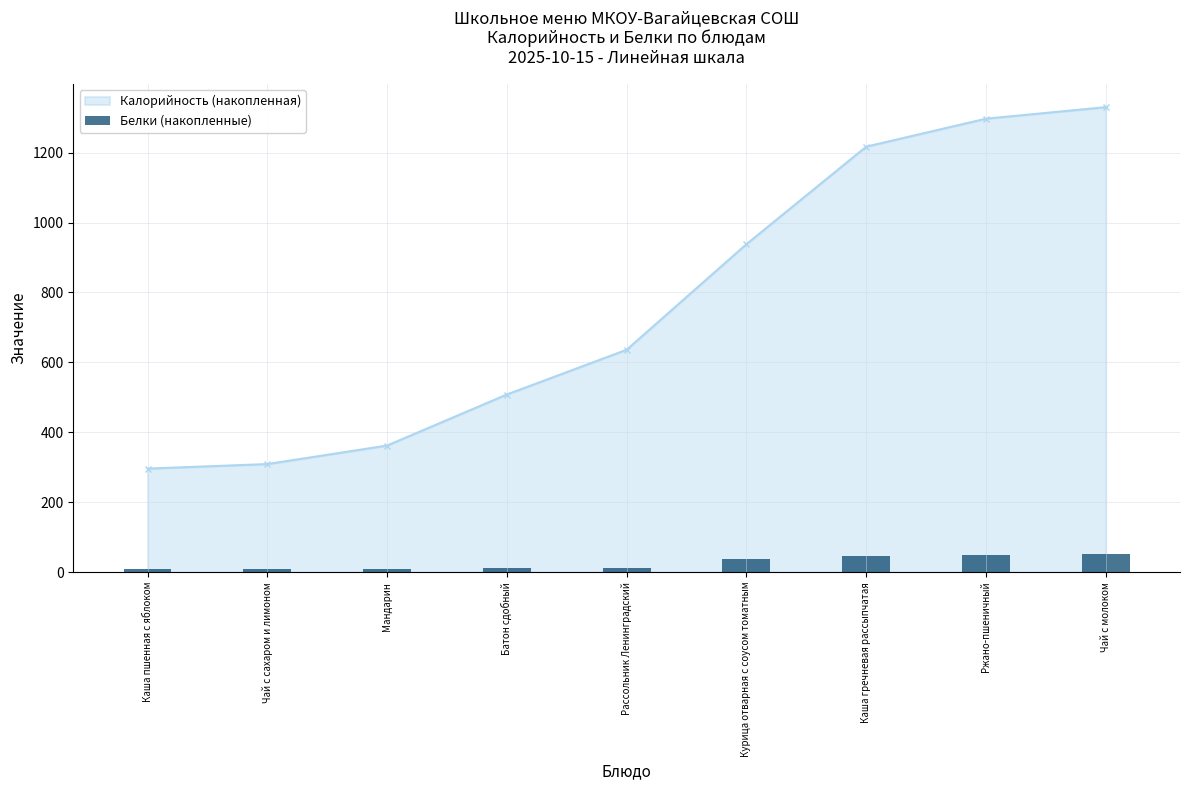

Reading right to left, extract all data points from this chart.

Чай с молоком=51	Ржано-пшеничный=49	Каша гречневая рассыпчатая=47	Курица отварная с соусом томатным=37	Рассольник Ленинградский=13	Батон сдобный=11	Мандарин=9	Чай с сахаром и лимоном=8	Каша пшенная с яблоком=8